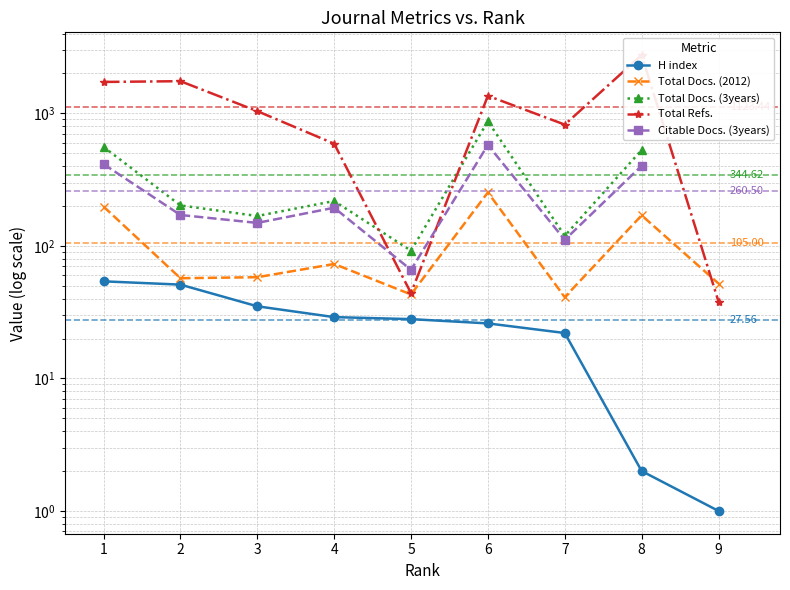

Which category has the highest value in the Total Docs. (2012) series?

6